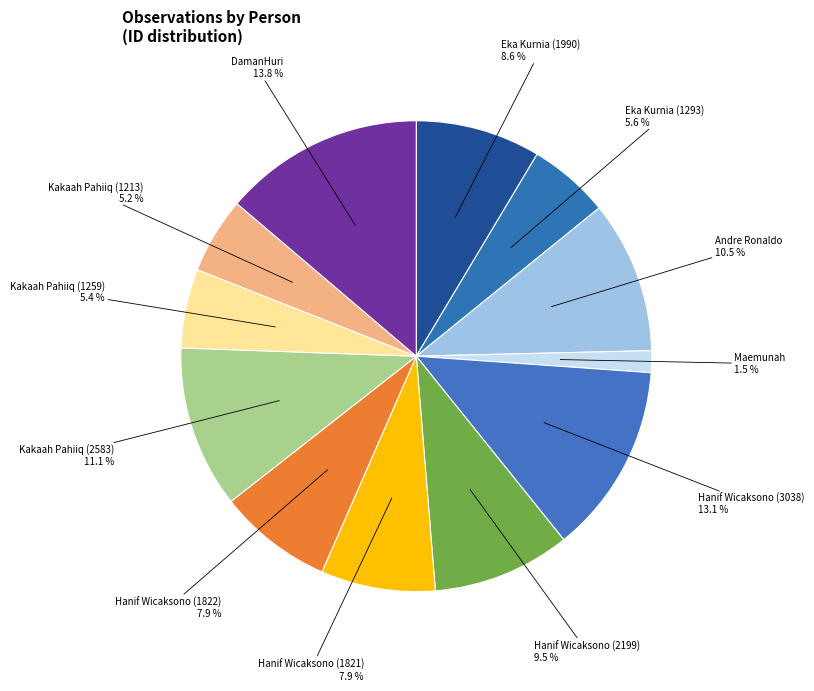

To the nearest percent, what is the difference between the largest and smallest slice percentages?

12%